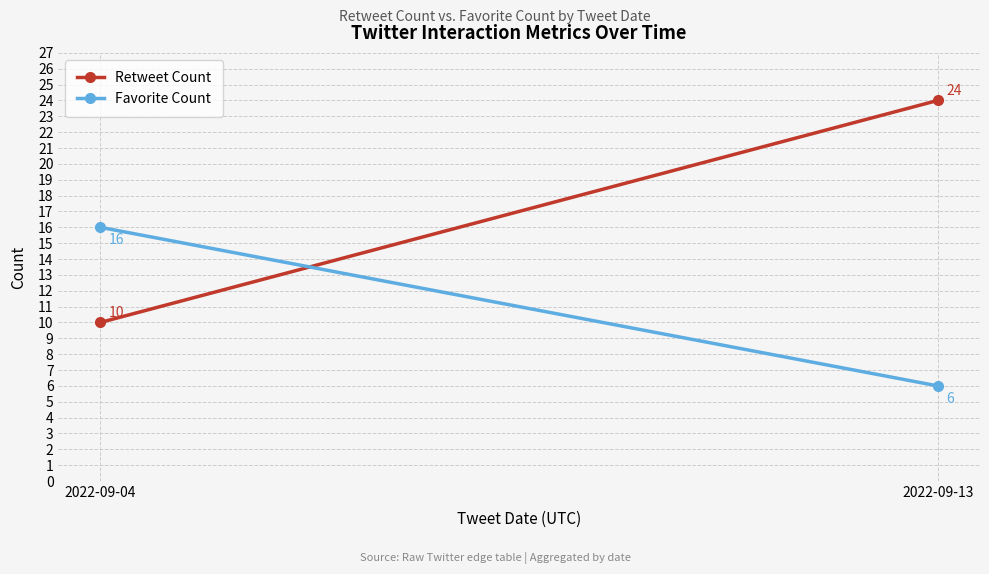

Read the Favorite Count value at 2022-09-04, to the nearest 10.

20